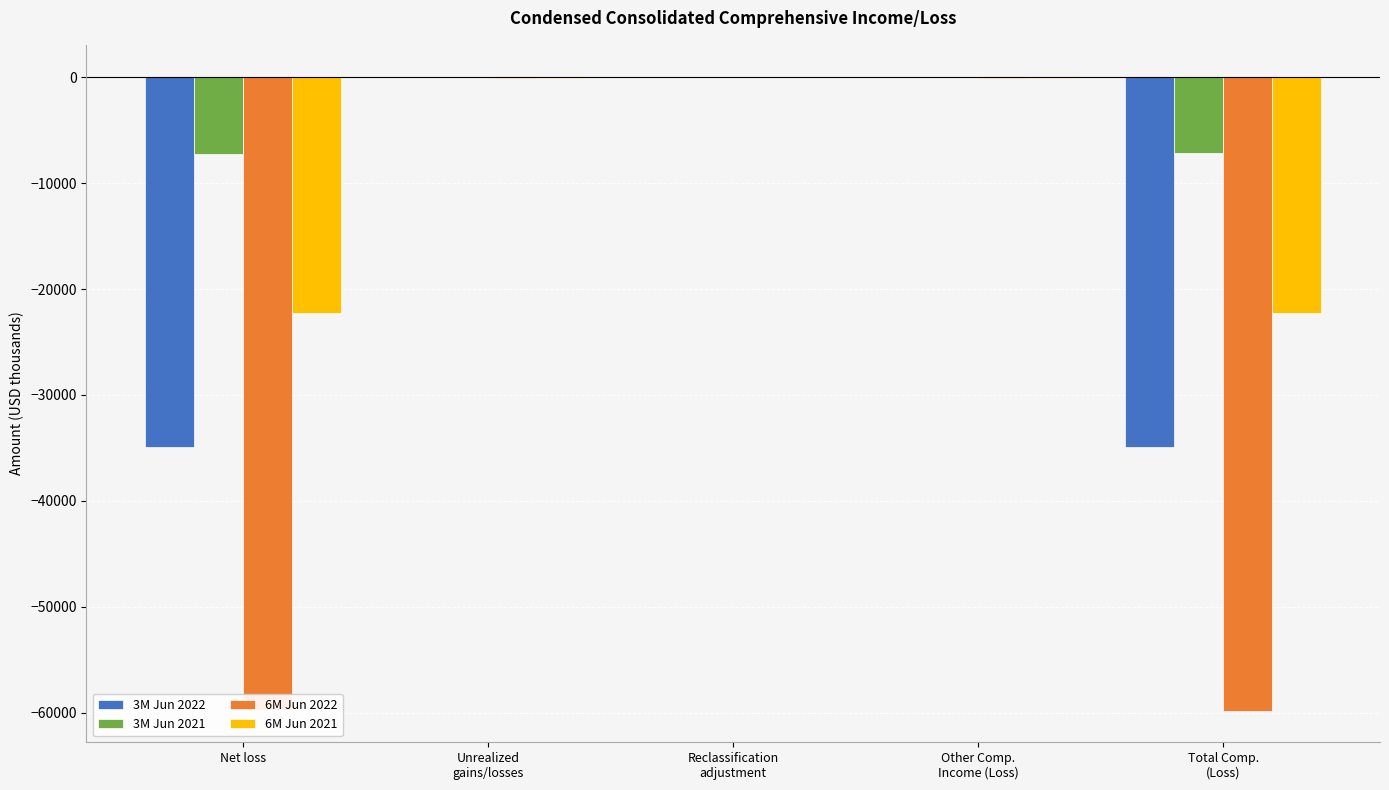

Which series has the largest total across all categories?

3M Jun 2021